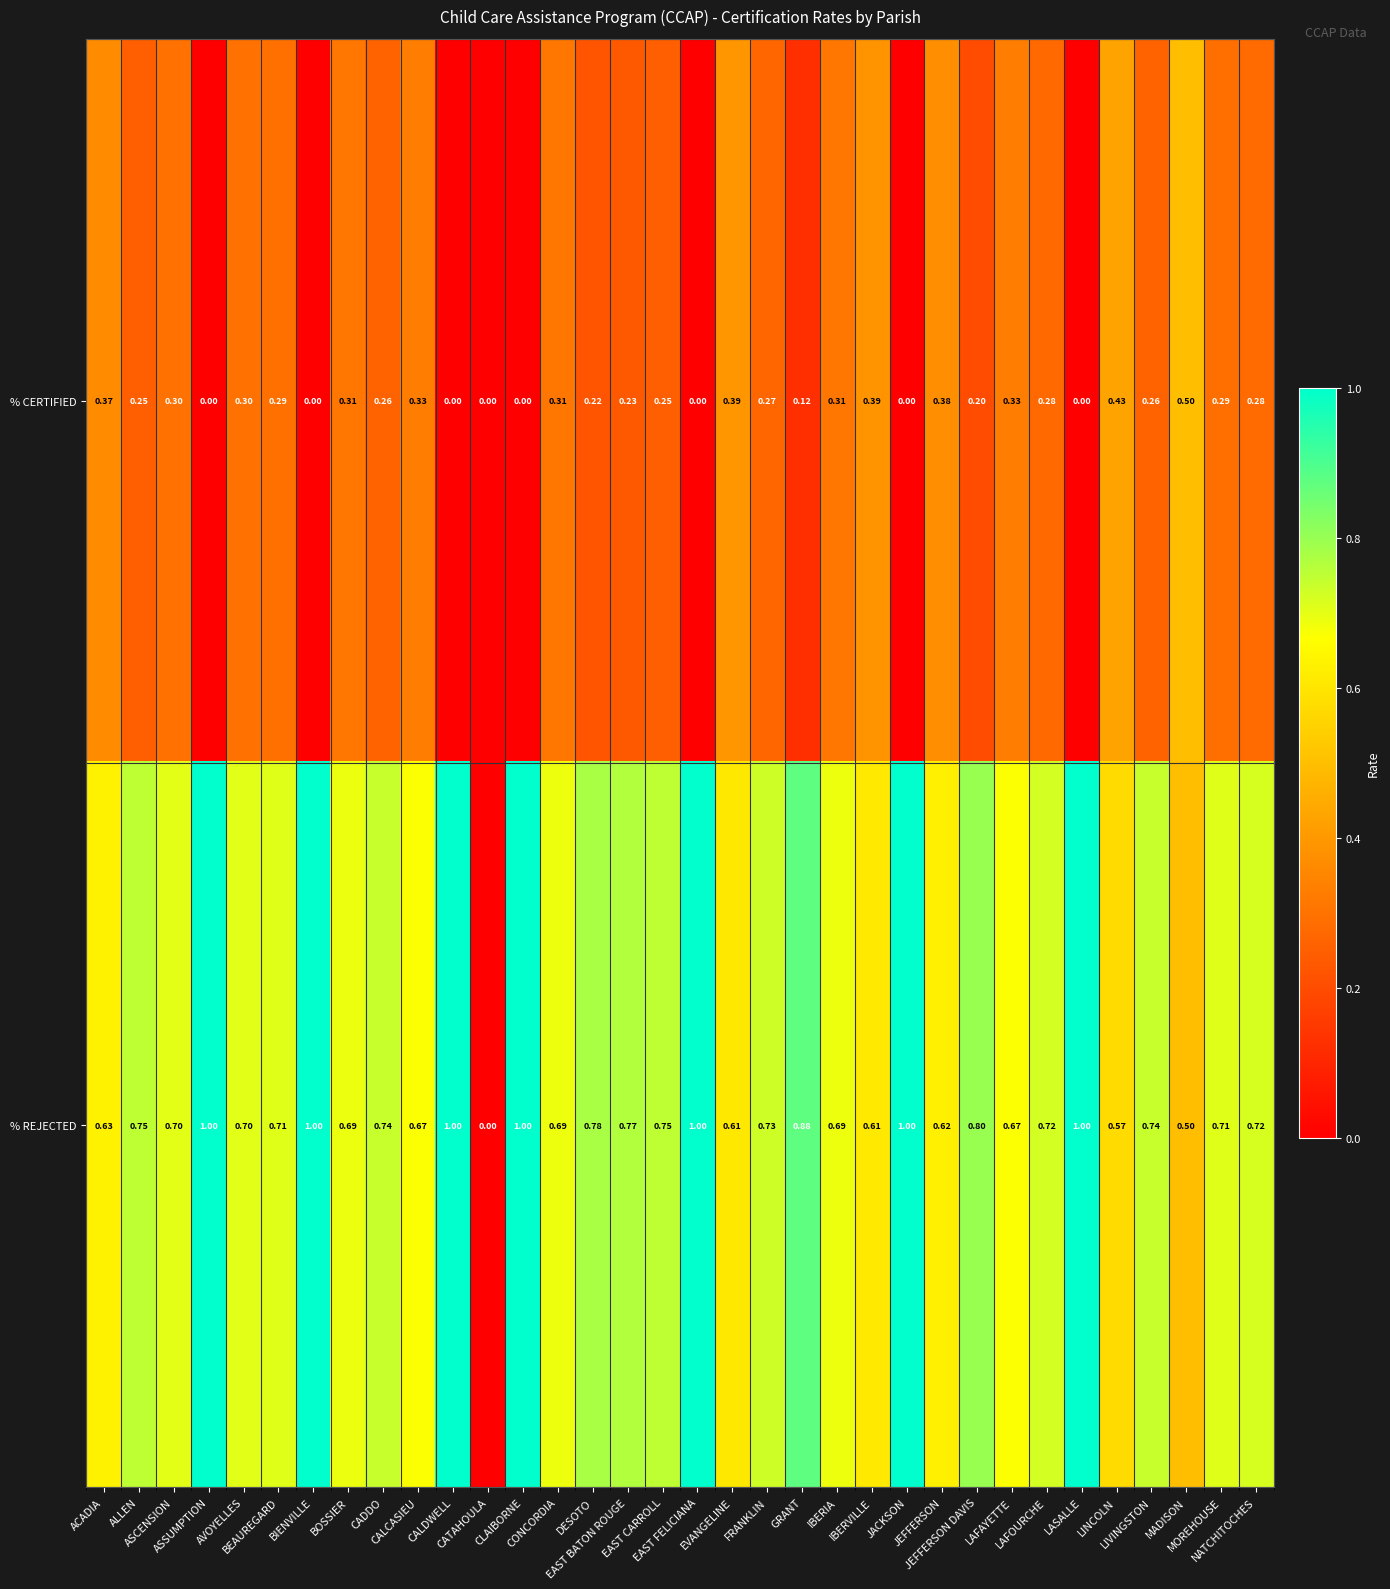

Which series has the largest total across all categories?

% REJECTED